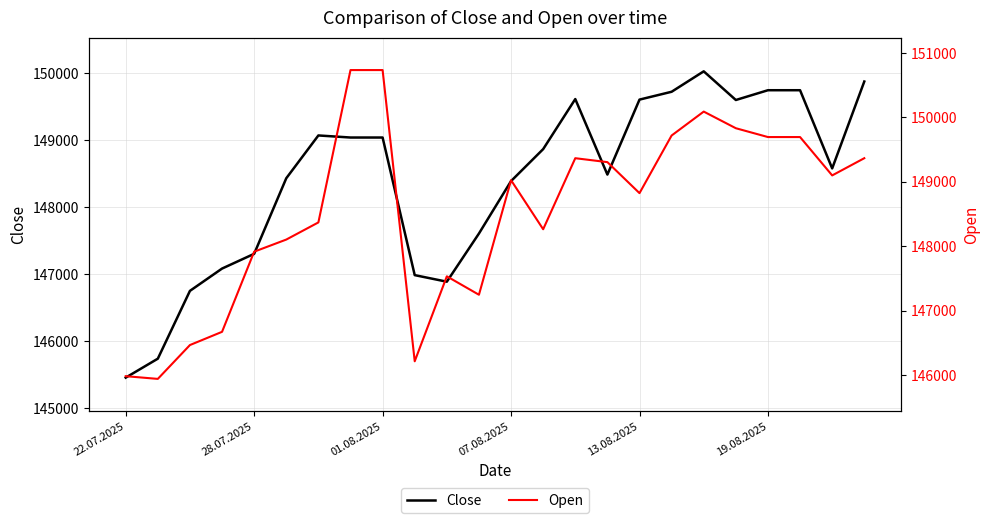

What is the sum of the Close values at 15 and 20?

298233